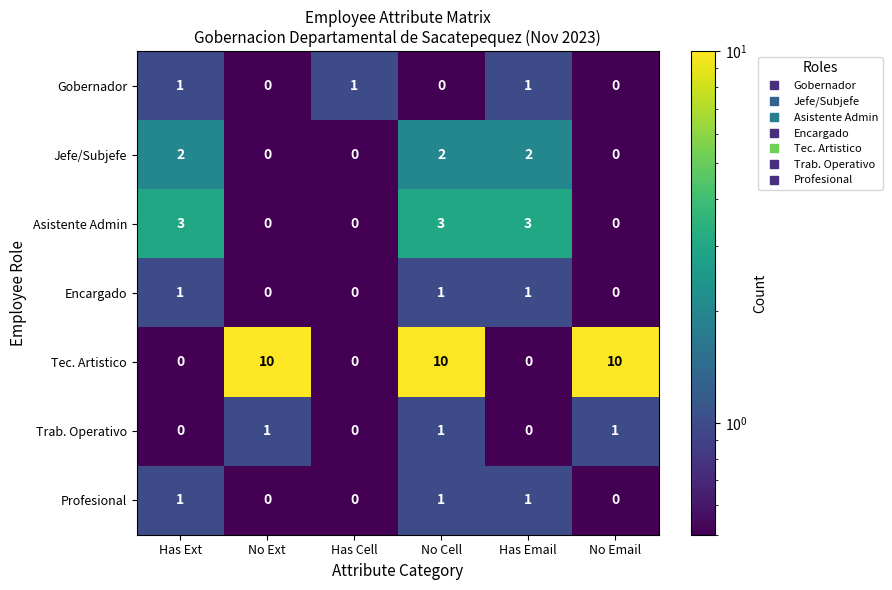

What is the sum of all Trab. Operativo values?

3